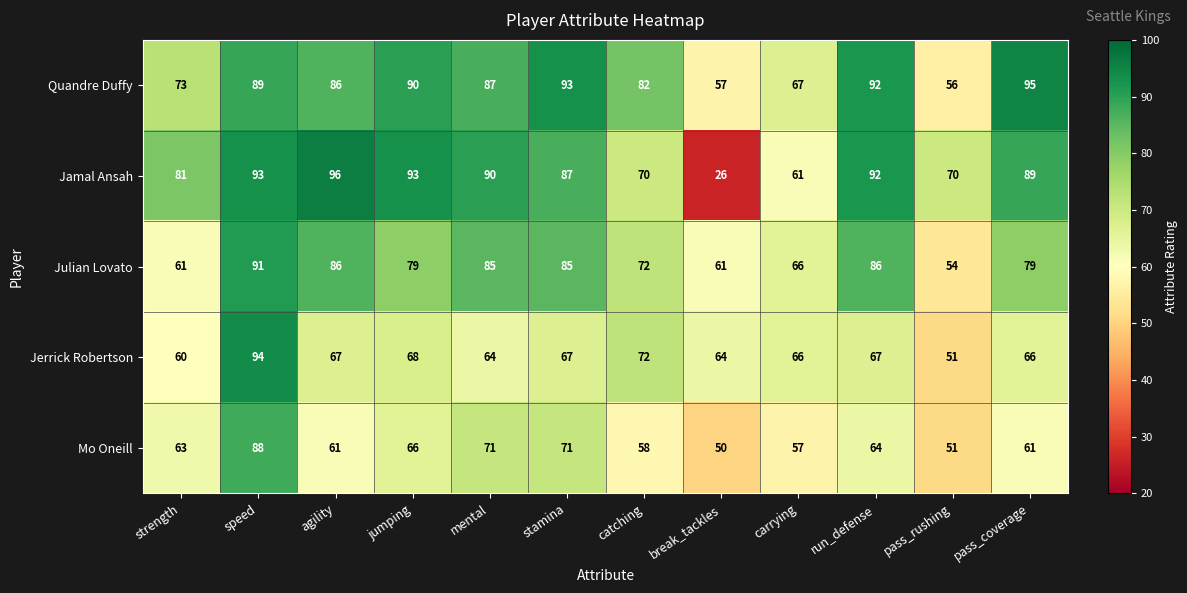

Which series has the largest range (max minus min)?

Jamal Ansah